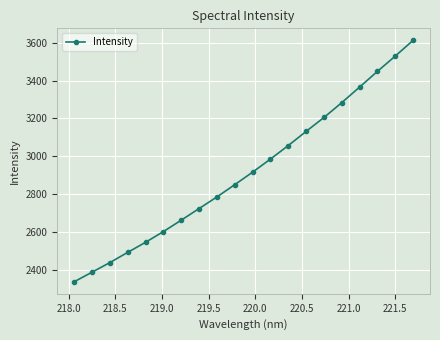

What is the value of the 15th point from the left?

3204.8